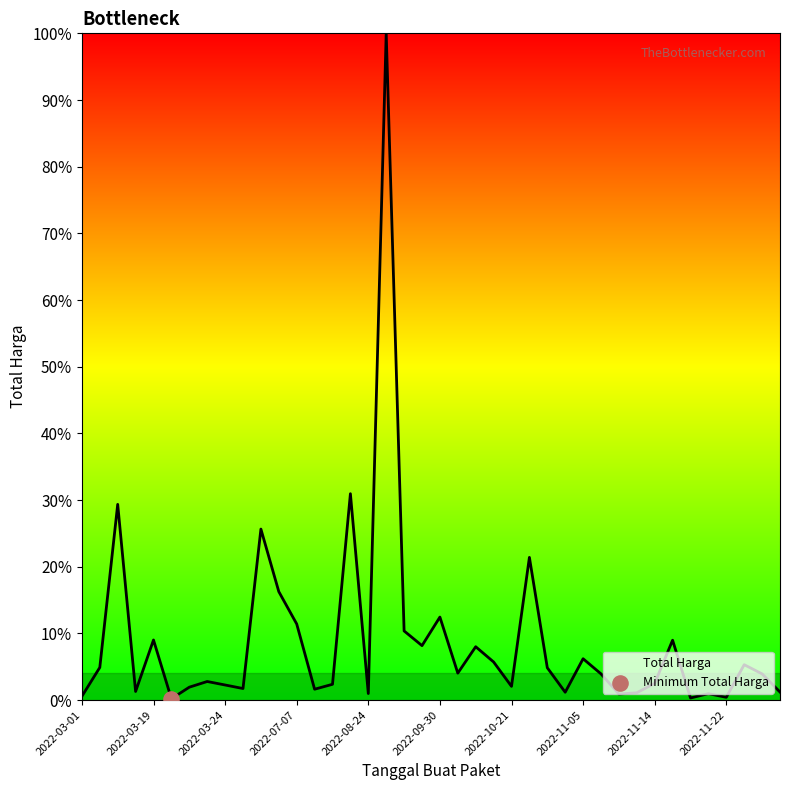

What is the change in value from 2022-11-21 to 2022-03-22?

+11880800